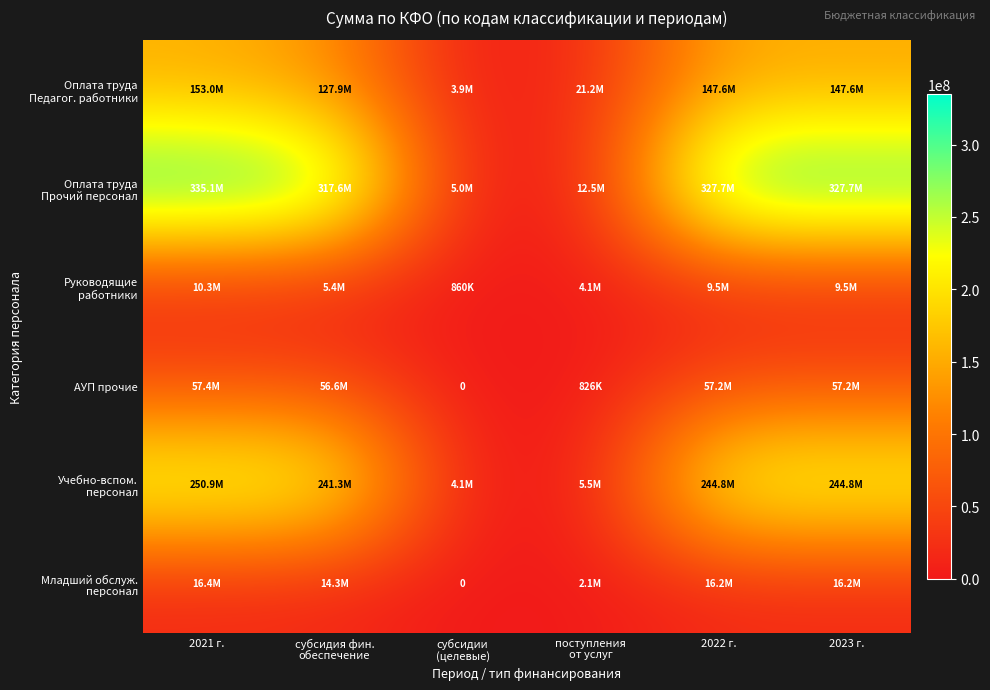

The value of Учебно-вспом. персонал at 2023 г. is 346575737.3. True or false?

False